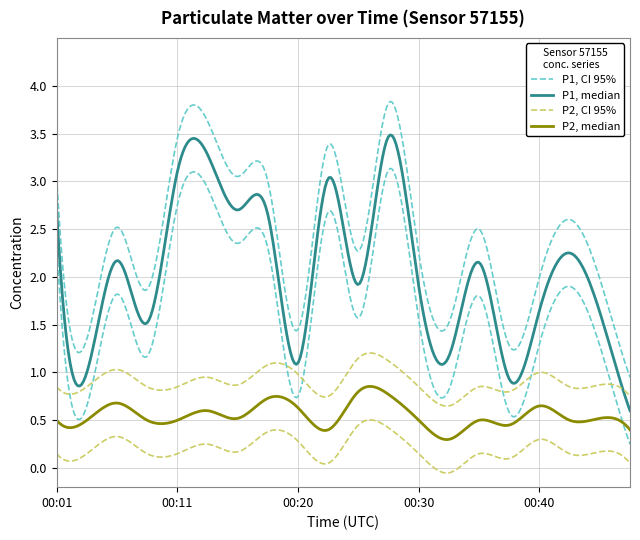

What value does the P2 series have at 00:06?

0.7